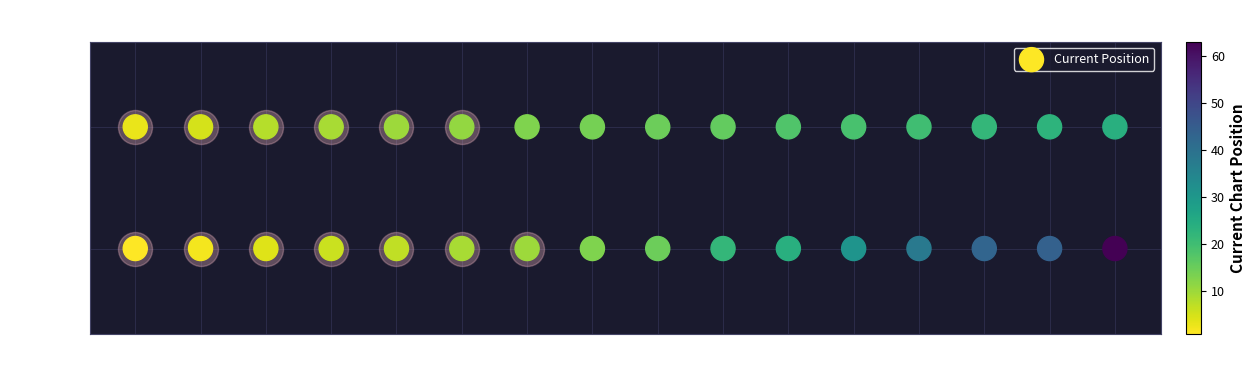

Rank the categories by value from lowest to highest.

1, 2, 3, 4, 5, 6, 7, 8, 9, 10, 11, 12, 13, 14, 15, 16, 1, 2, 3, 4, 5, 6, 7, 8, 9, 10, 11, 12, 13, 14, 15, 16